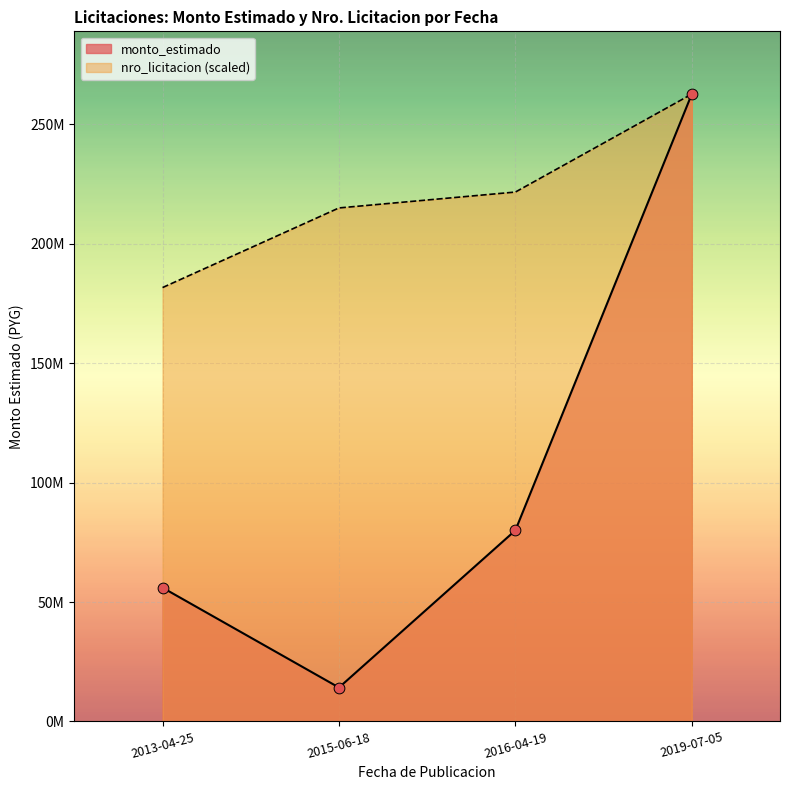

Which series contains the highest Y value?

monto_estimado